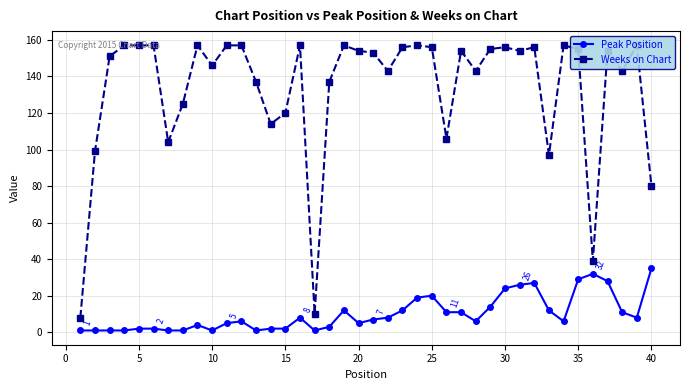

What are all the series names shown in the legend?

Peak Position, Weeks on Chart